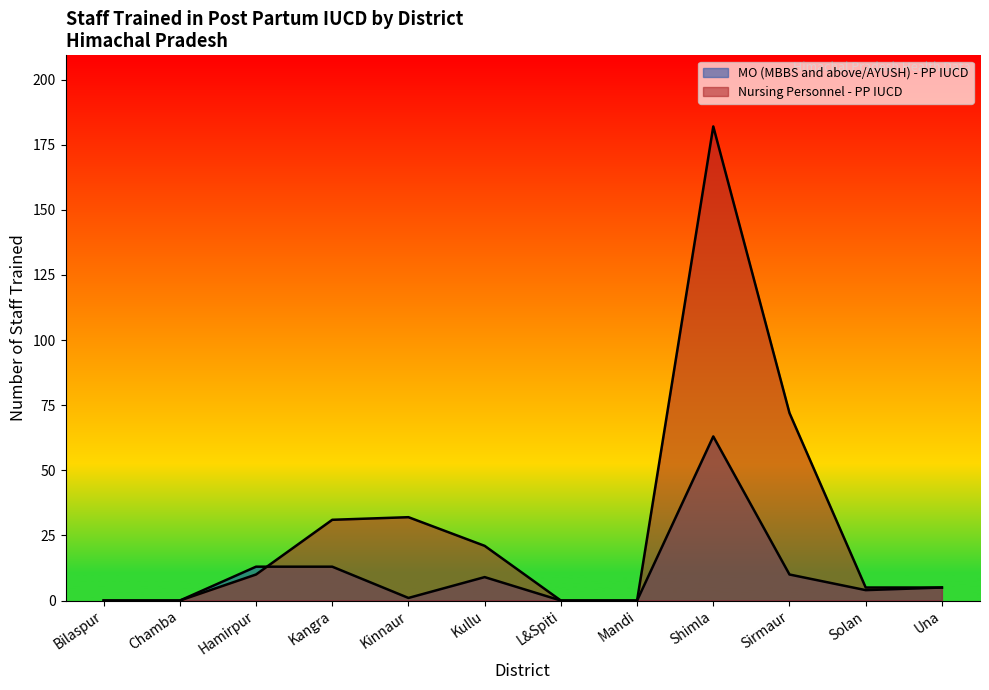

At which category is the sum across all series the highest?

Shimla